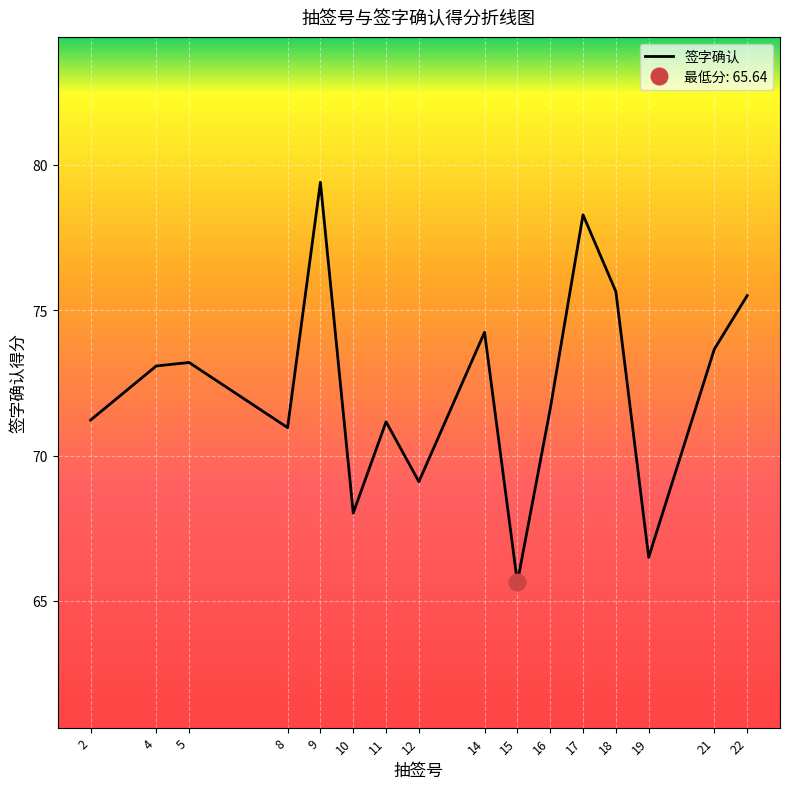

Is it true that the value at 10 is 68.0?

True